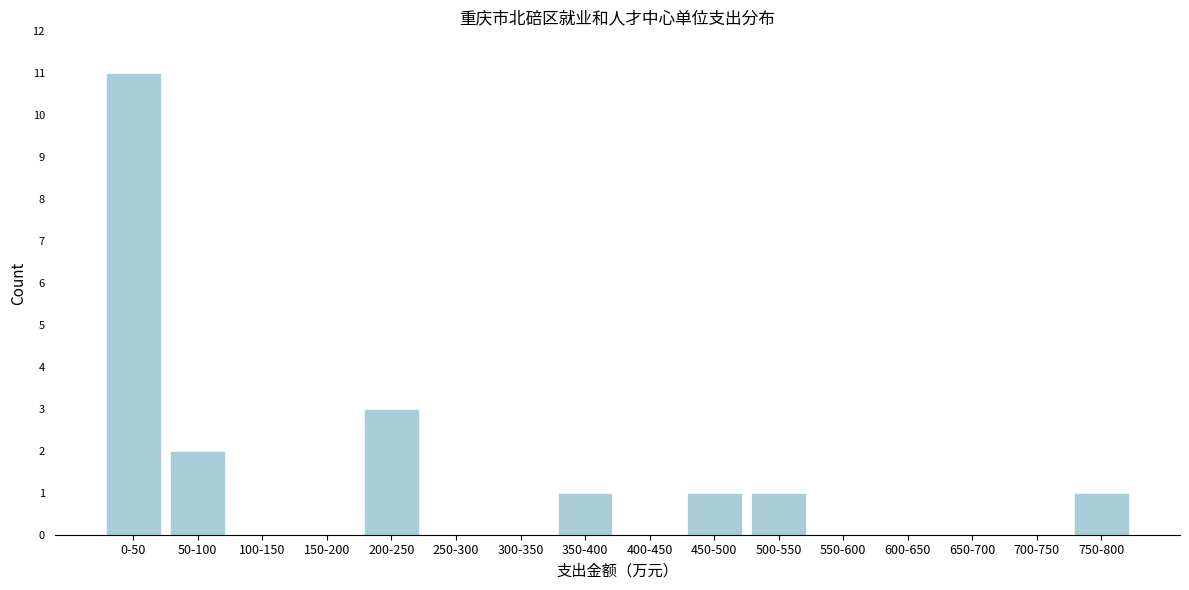

Reading right to left, list all the values displayed in this chart.

750-800=1	700-750=0	650-700=0	600-650=0	550-600=0	500-550=1	450-500=1	400-450=0	350-400=1	300-350=0	250-300=0	200-250=3	150-200=0	100-150=0	50-100=2	0-50=11